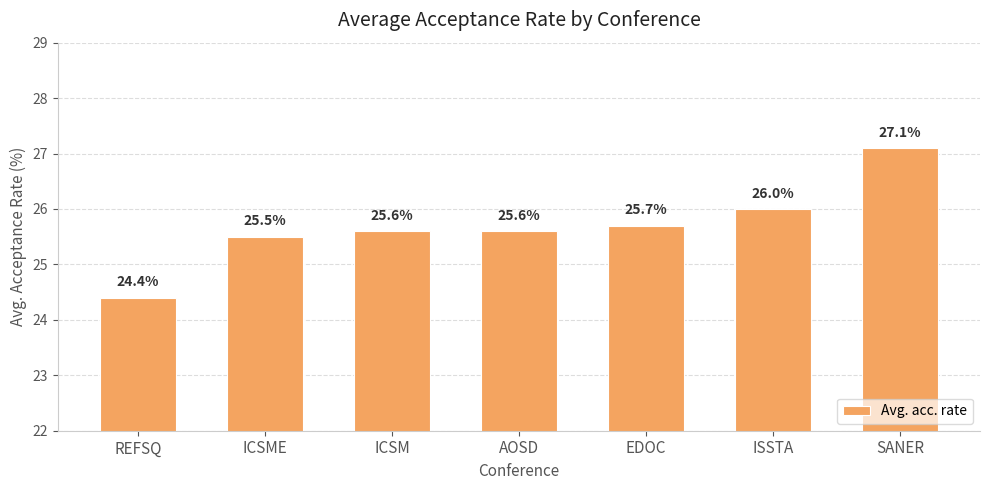

Reading right to left, extract all data points from this chart.

SANER=27.1	ISSTA=26.0	EDOC=25.7	AOSD=25.6	ICSM=25.6	ICSME=25.5	REFSQ=24.4